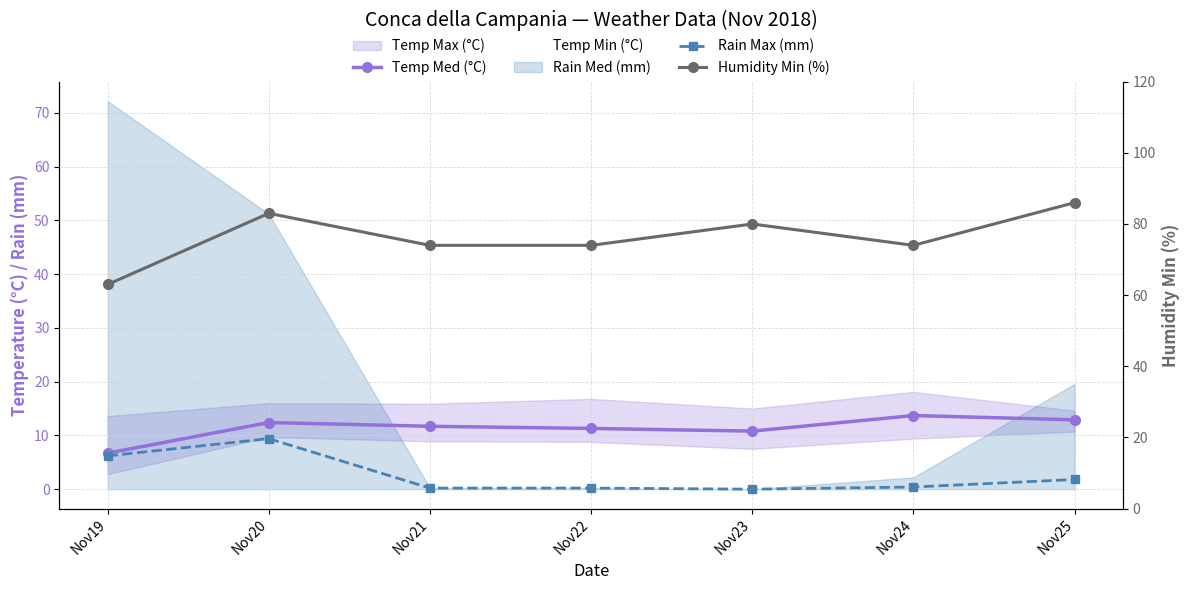

Which series has the largest total across all categories?

Humidity Min (%)